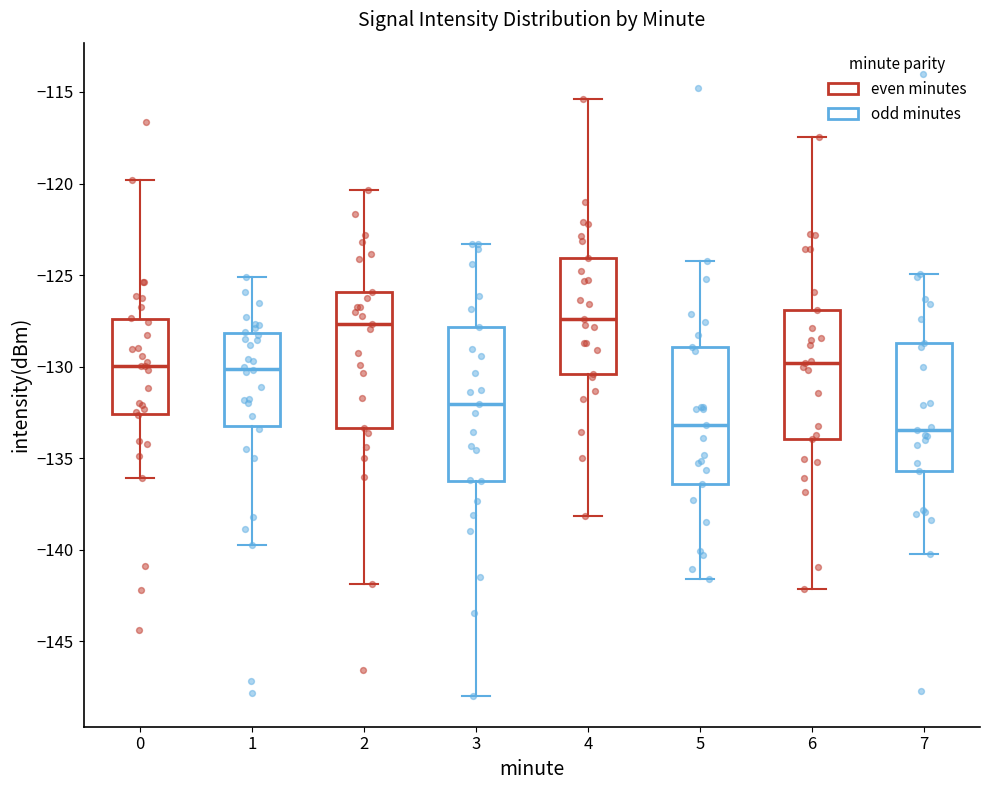

Reading left to right, transcribe this box plot: for each box, give where its median line is, the range the box spans, and where its two whiskers end, as read against the y-axis. The values are not printed on the chart, so give them approximately, as read against the axis.

0: median -130.0, box -132.5 to -127.5, whiskers -136.0 to -120.0
1: median -130.0, box -133.0 to -128.0, whiskers -140.0 to -125.0
2: median -127.5, box -133.5 to -126.0, whiskers -142.0 to -120.5
3: median -132.0, box -136.5 to -128.0, whiskers -148.0 to -123.5
4: median -127.5, box -130.5 to -124.0, whiskers -138.0 to -115.5
5: median -133.0, box -136.5 to -129.0, whiskers -141.5 to -124.0
6: median -130.0, box -134.0 to -127.0, whiskers -142.0 to -117.5
7: median -133.5, box -135.5 to -128.5, whiskers -140.0 to -125.0